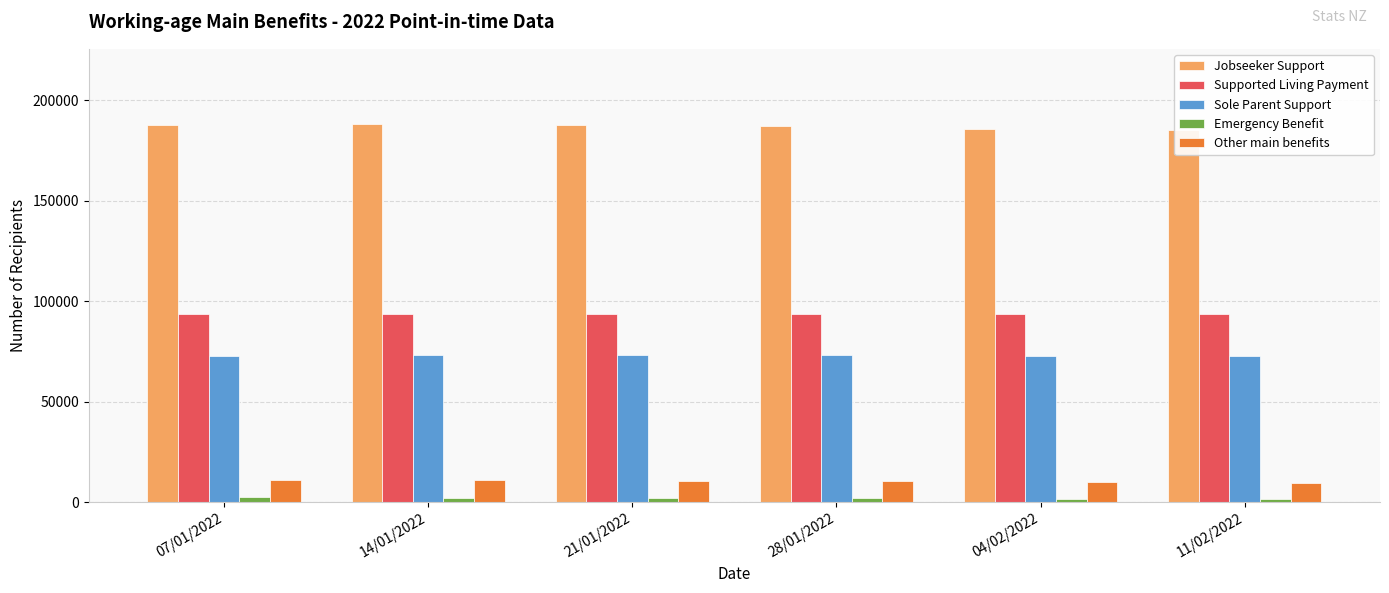

What value does the Jobseeker Support series have at 28/01/2022, to the nearest 50?

187000